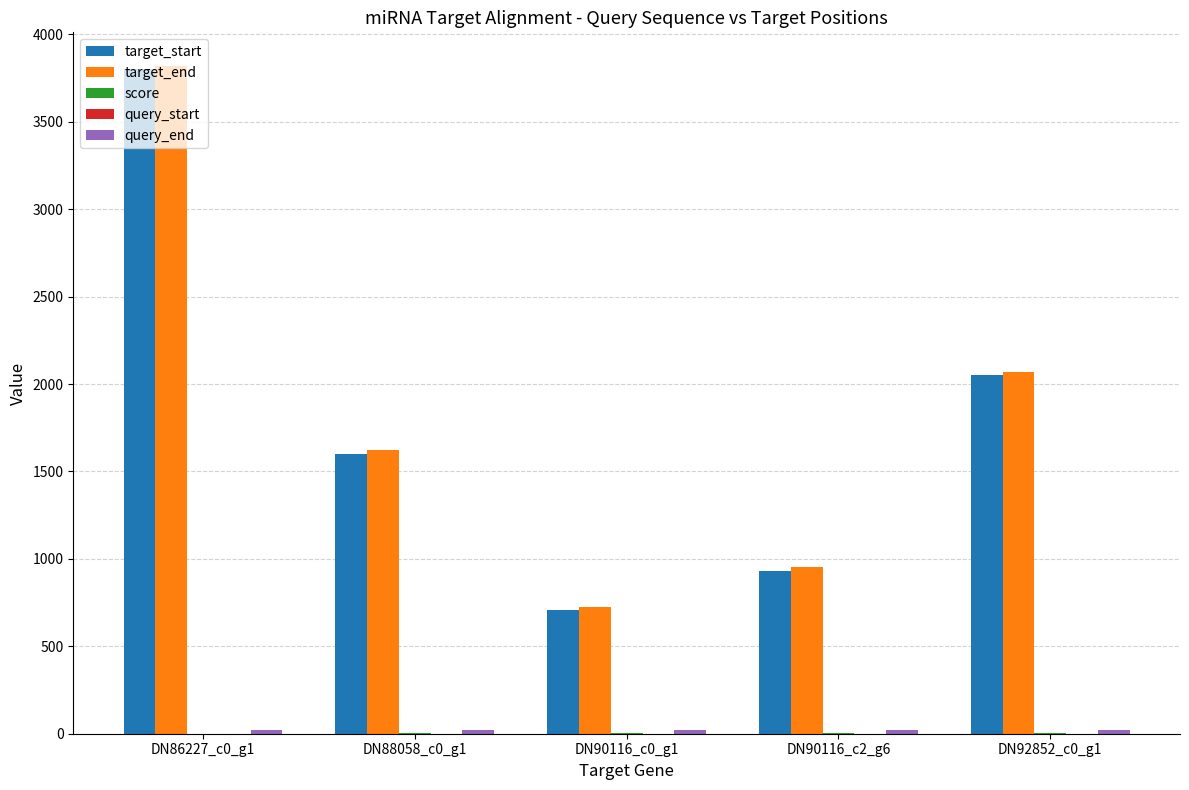

Which series changed the most between DN90116_c0_g1 and DN92852_c0_g1?

target_end